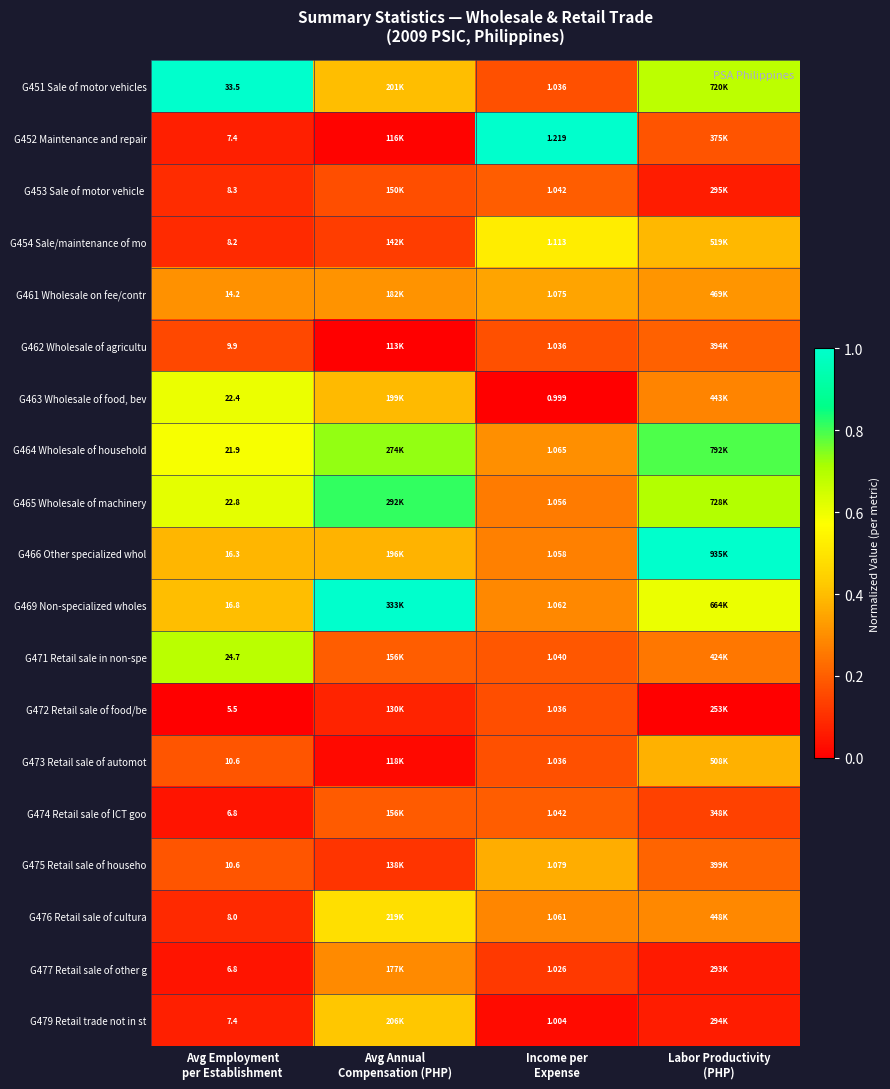

Rank the series by their maximum value, from highest to lowest.

G466 Other specialized whol, G469 Non-specialized wholes, G451 Sale of motor vehicles, G452 Maintenance and repair, G465 Wholesale of machinery, G464 Wholesale of household, G471 Retail sale in non-spe, G463 Wholesale of food, bev, G454 Sale/maintenance of mo, G476 Retail sale of cultura, G479 Retail trade not in st, G473 Retail sale of automot, G475 Retail sale of househo, G461 Wholesale on fee/contr, G477 Retail sale of other g, G462 Wholesale of agricultu, G453 Sale of motor vehicle, G474 Retail sale of ICT goo, G472 Retail sale of food/be